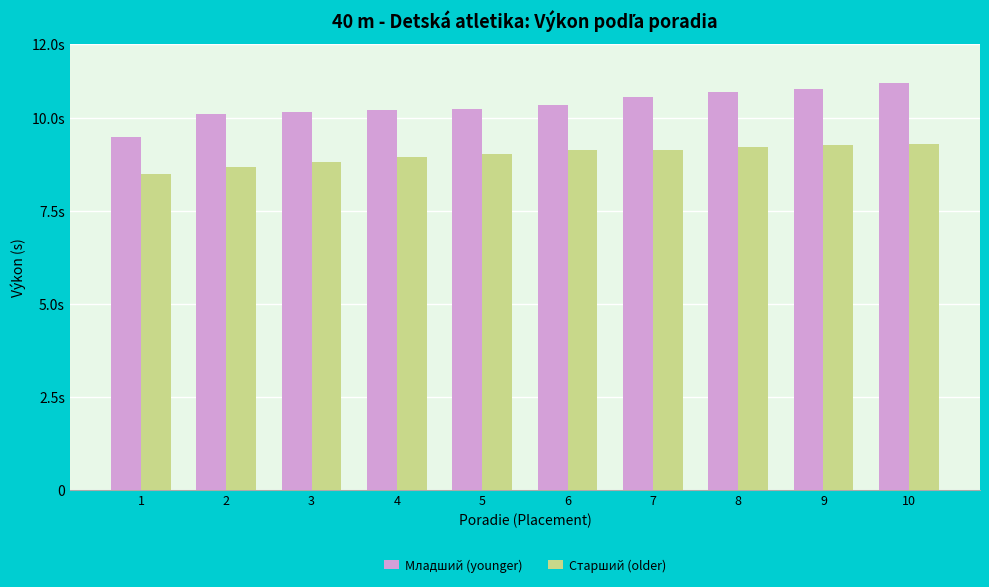

Is the value of Младший (younger) at 7 greater than the value of Старший (older) at 7?

Yes